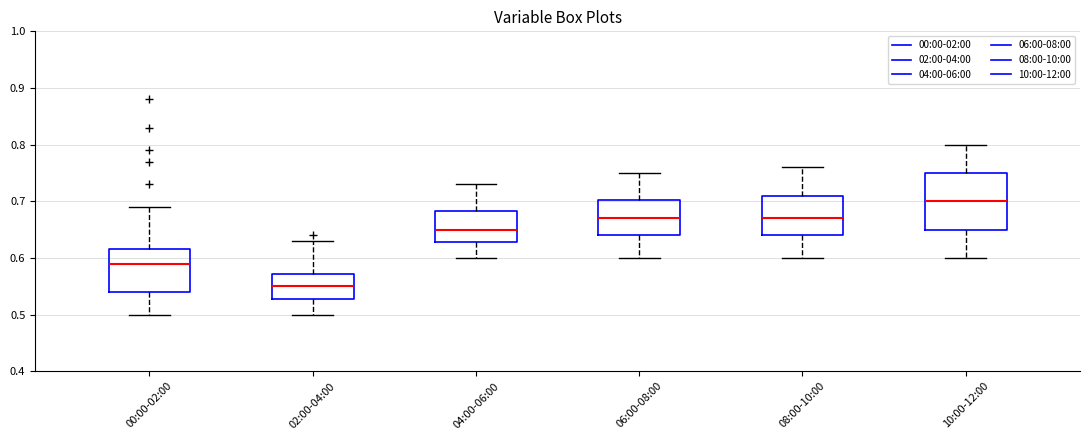

Which box is the tallest, from its lower edge to its upper edge?

10:00-12:00